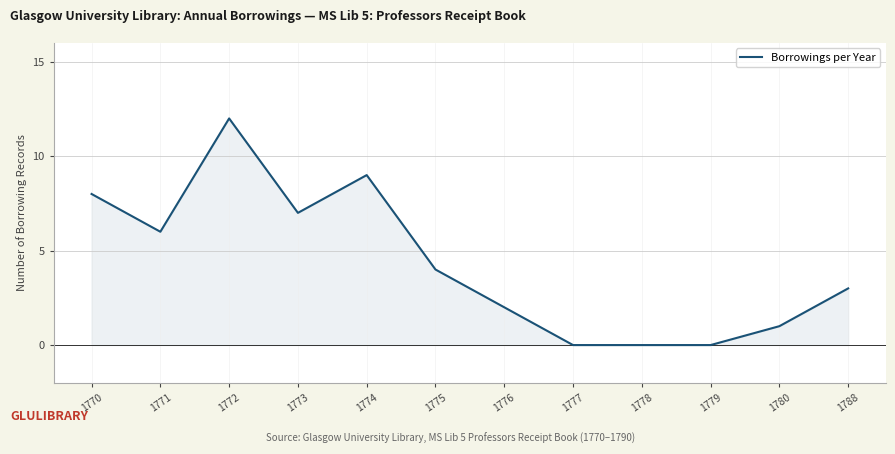

The value at 1775 is 1. True or false?

False